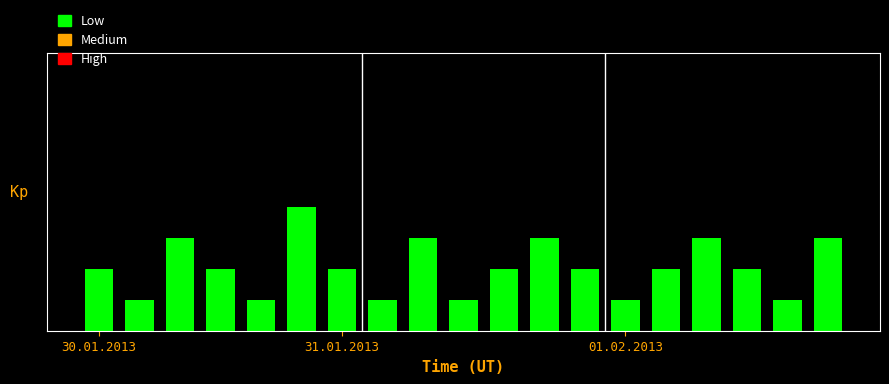

Are the bars horizontal?

No